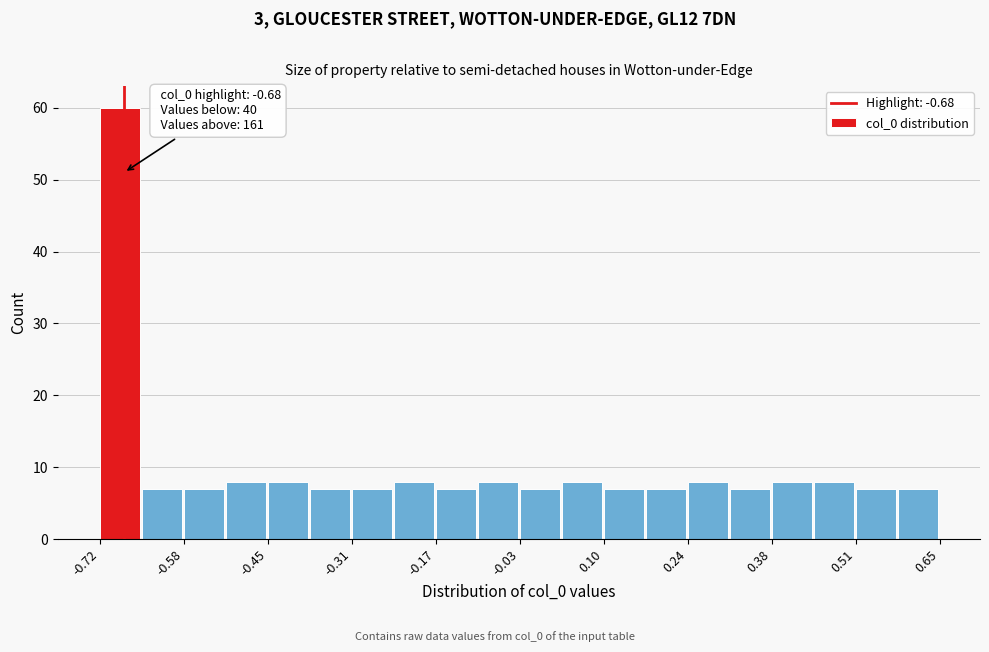

Around what value on the x-axis is the tallest bar? Give the approximate position of its centre, as read against the axis.

-0.68